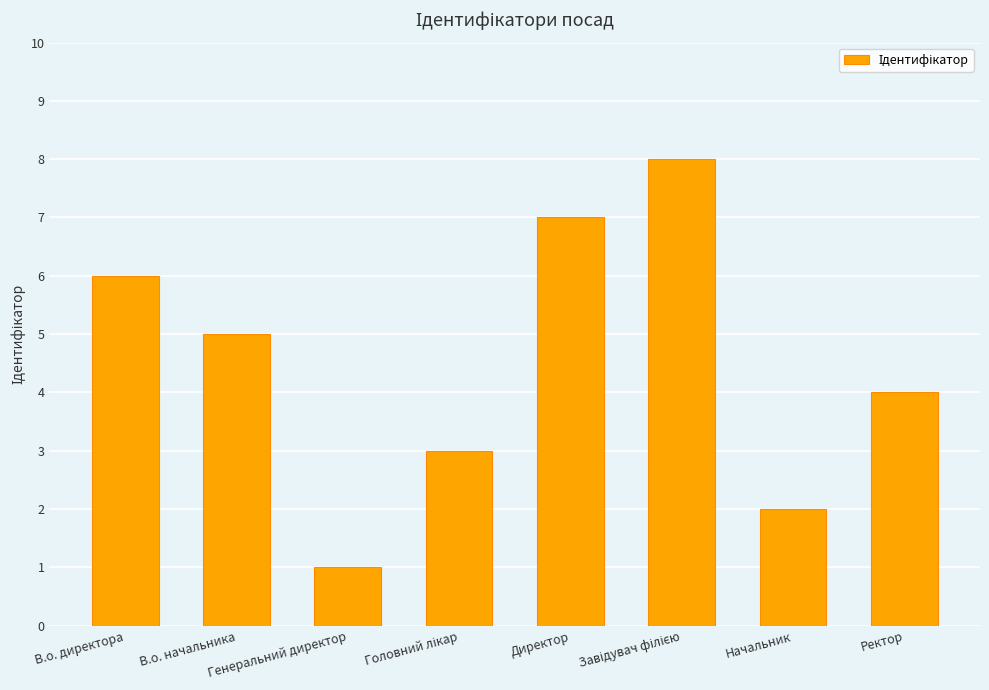

What is the sum of all values?

36